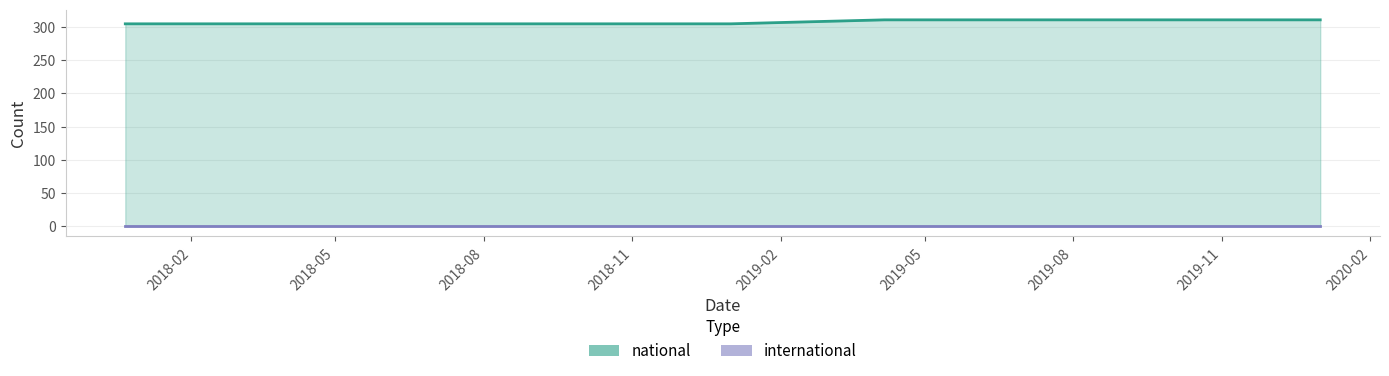

At which category is the sum across all series the highest?

2019-10-09